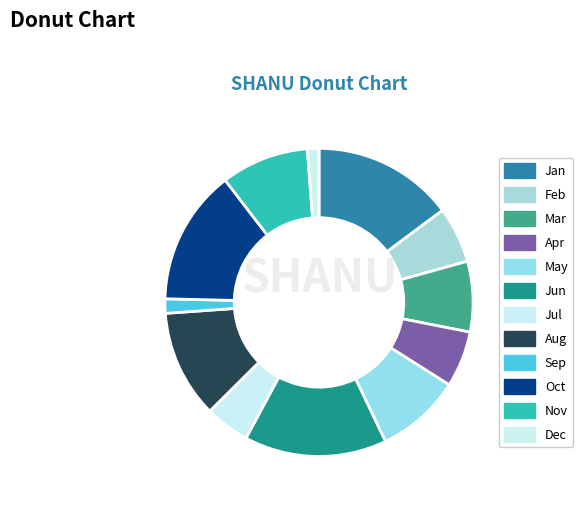

How many segments does this pie chart have?

12